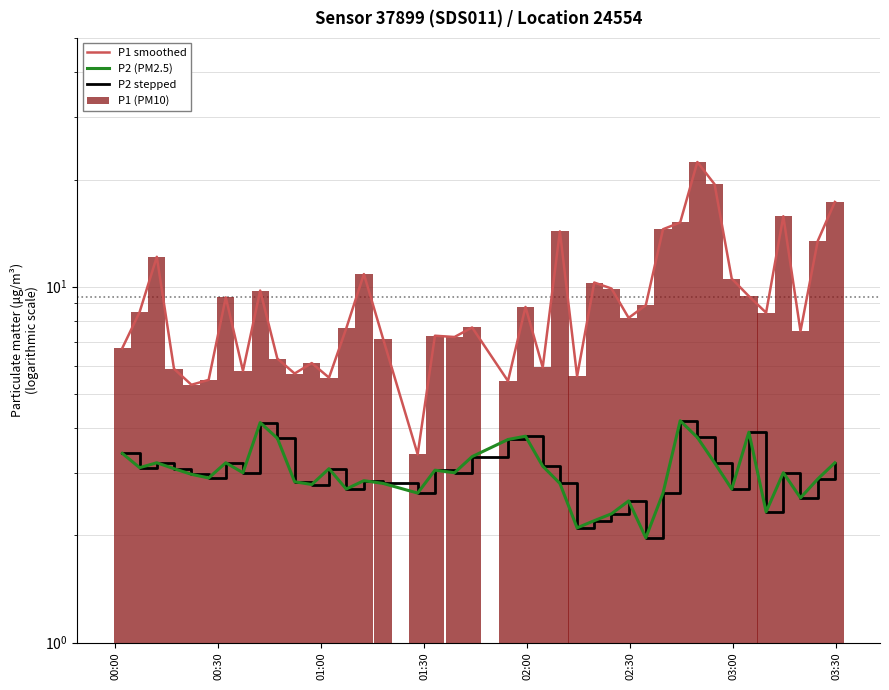

What is the label of the 1st bar from the left?

00:00